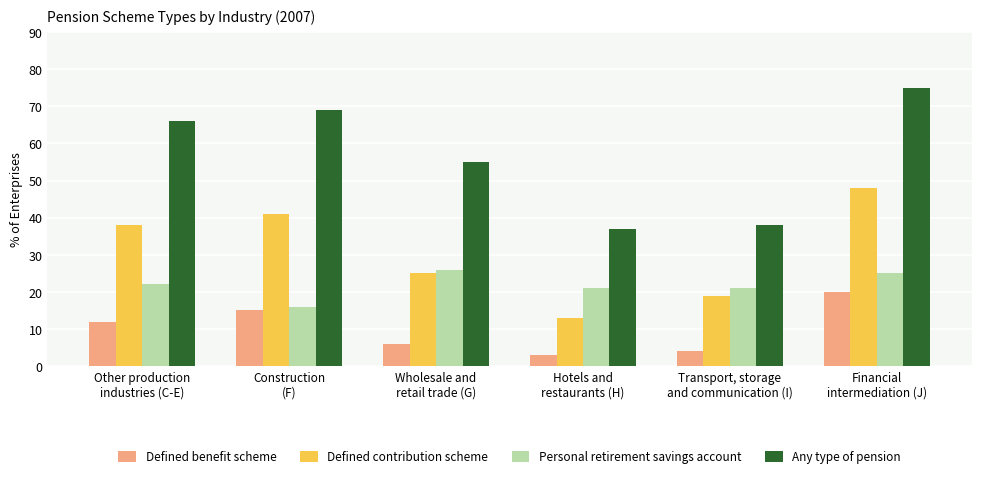

The value of Personal retirement savings account at Hotels and
restaurants (H) is 21. True or false?

True